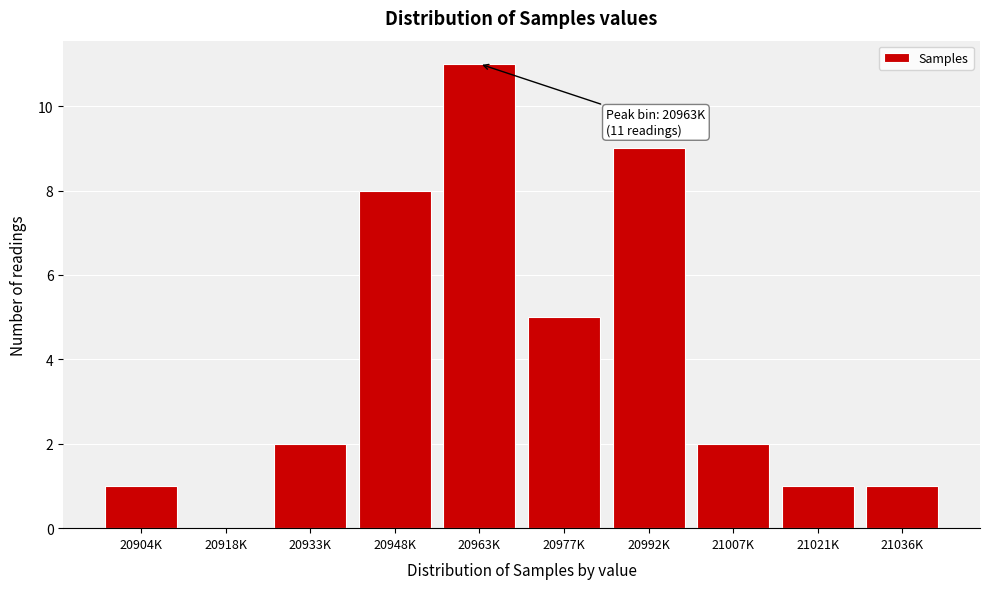

Reading left to right, transcribe all the data shown in this chart.

20904K=1	20918K=0	20933K=2	20948K=8	20963K=11	20977K=5	20992K=9	21007K=2	21021K=1	21036K=1